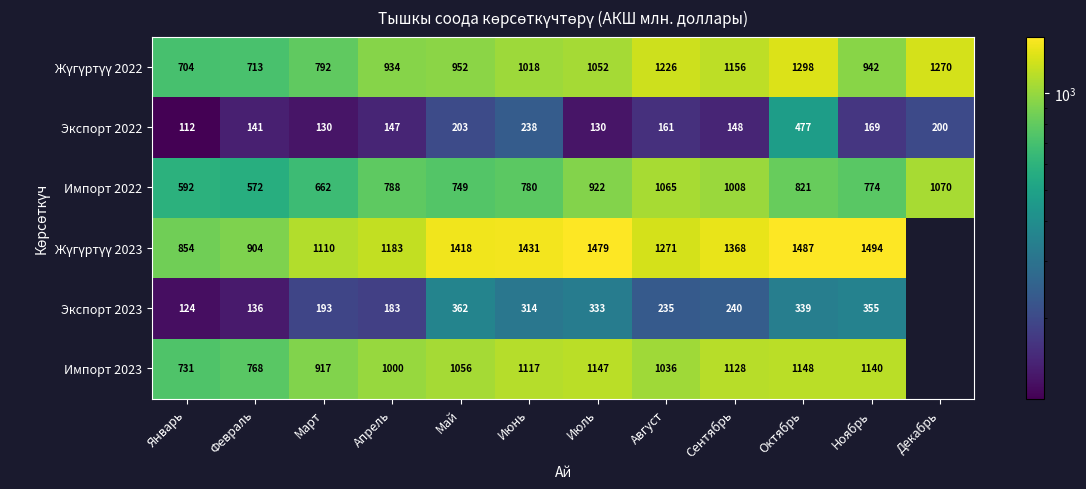

At which category is the sum across all series the highest?

Октябрь